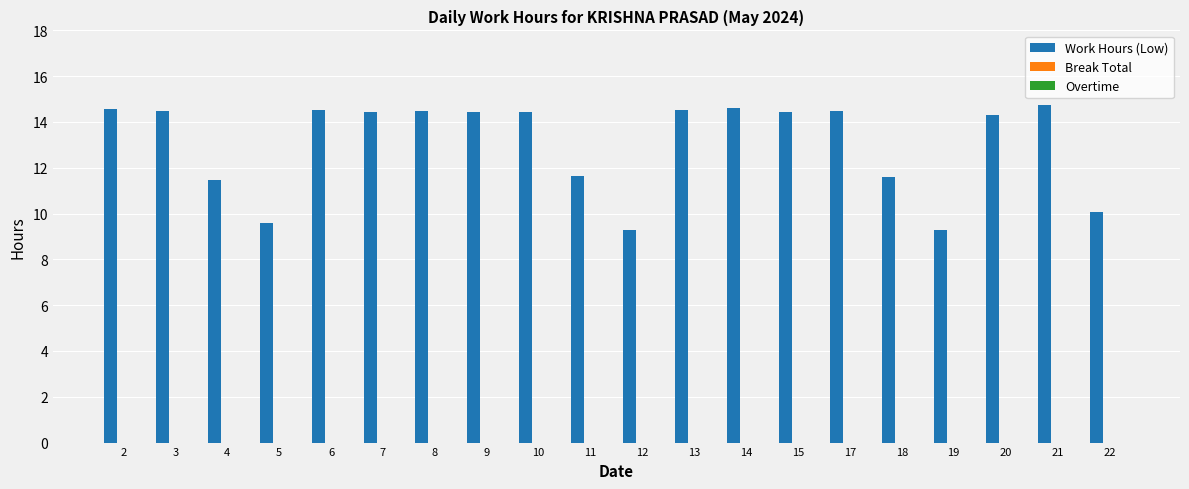

What is the change in value from 8 to 22?

-4.4